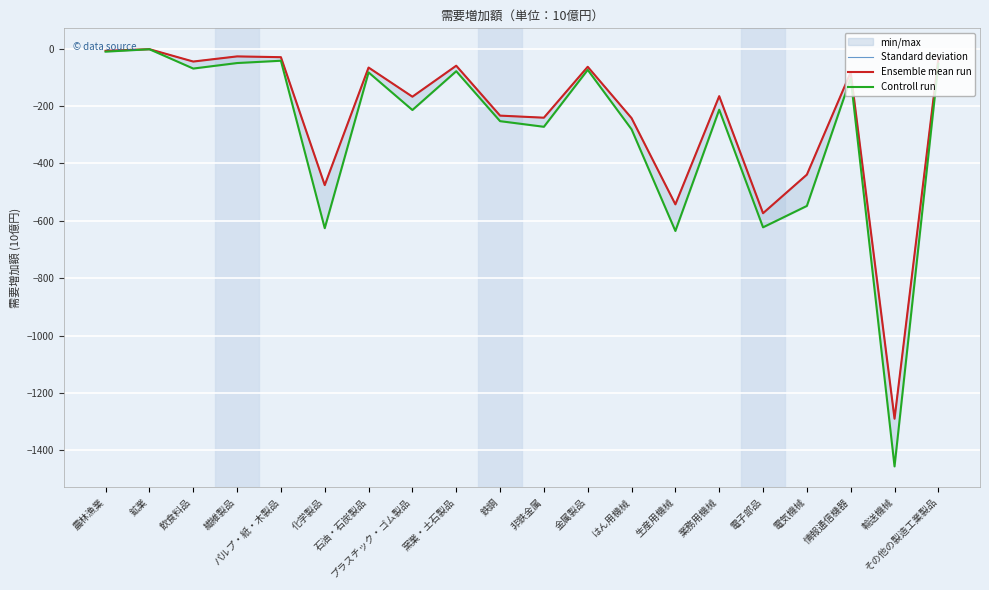

What is the label of the 4th point from the right?

電気機械